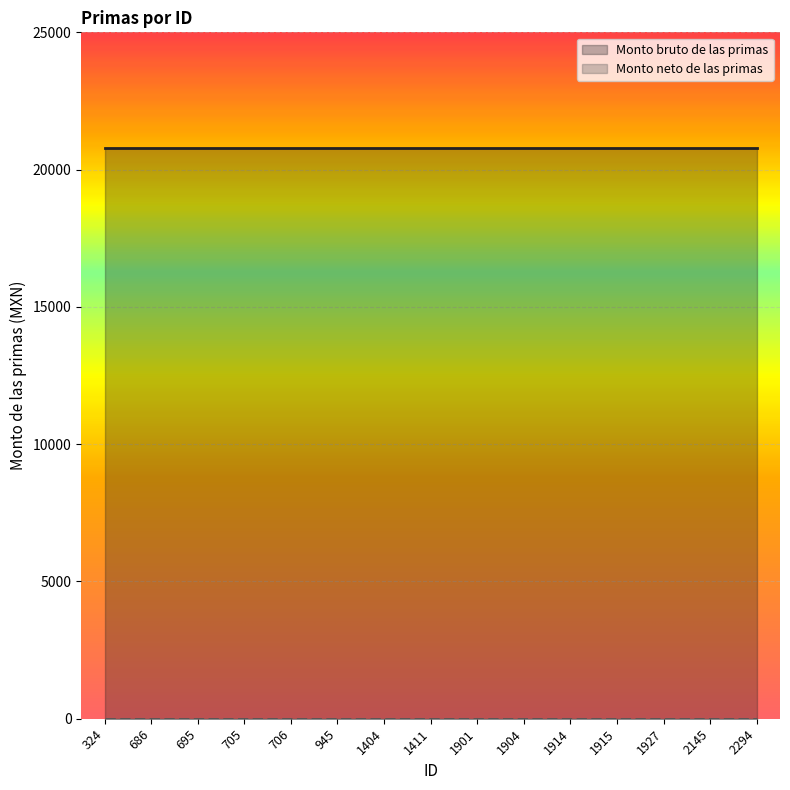

List the labels in order of Monto bruto de las primas value, largest first.

324, 686, 695, 705, 706, 945, 1404, 1411, 1901, 1904, 1914, 1915, 1927, 2145, 2294